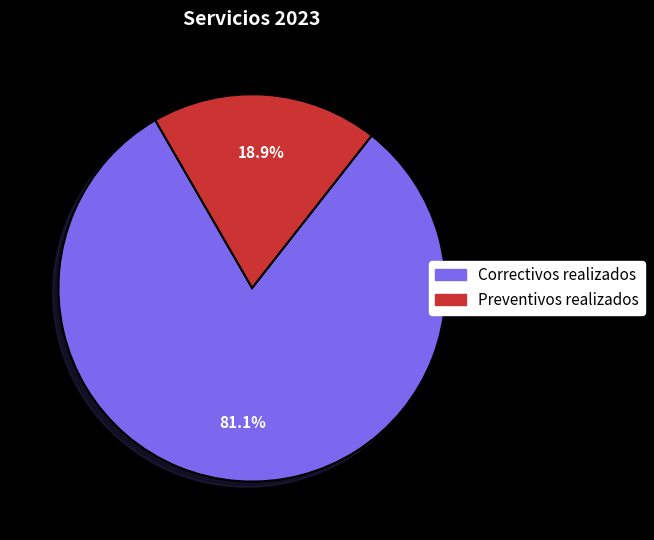

Is it true that Correctivos realizados is 81% of the pie?

True